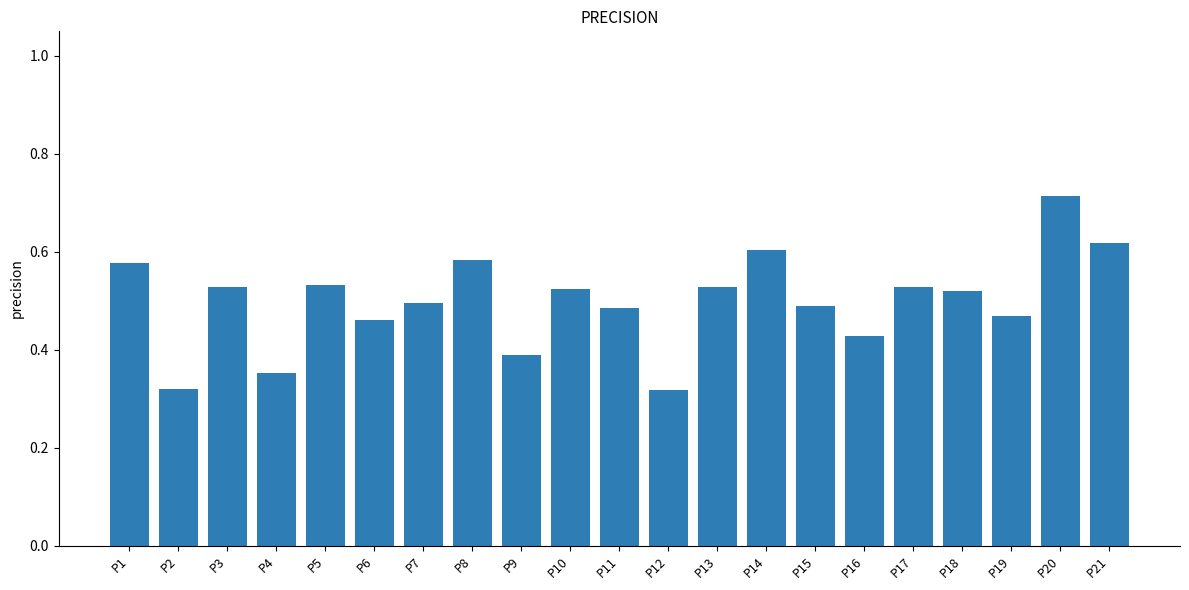

The value at P16 is 0.7. True or false?

False